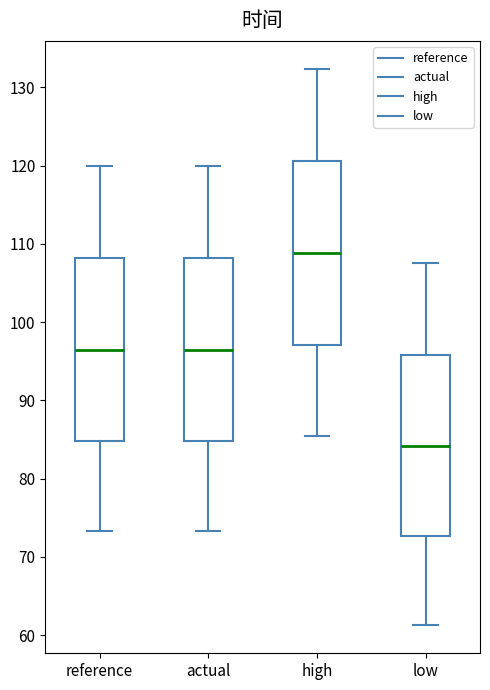

Reading left to right, read every box against the y-axis: the position of its median line, the range the box covers, and the ends of its whiskers. The values are not printed on the chart, so give them approximately, as read against the axis.

reference: median 96, box 85 to 108, whiskers 73 to 120
actual: median 96, box 85 to 108, whiskers 73 to 120
high: median 109, box 97 to 121, whiskers 85 to 132
low: median 84, box 73 to 96, whiskers 61 to 108